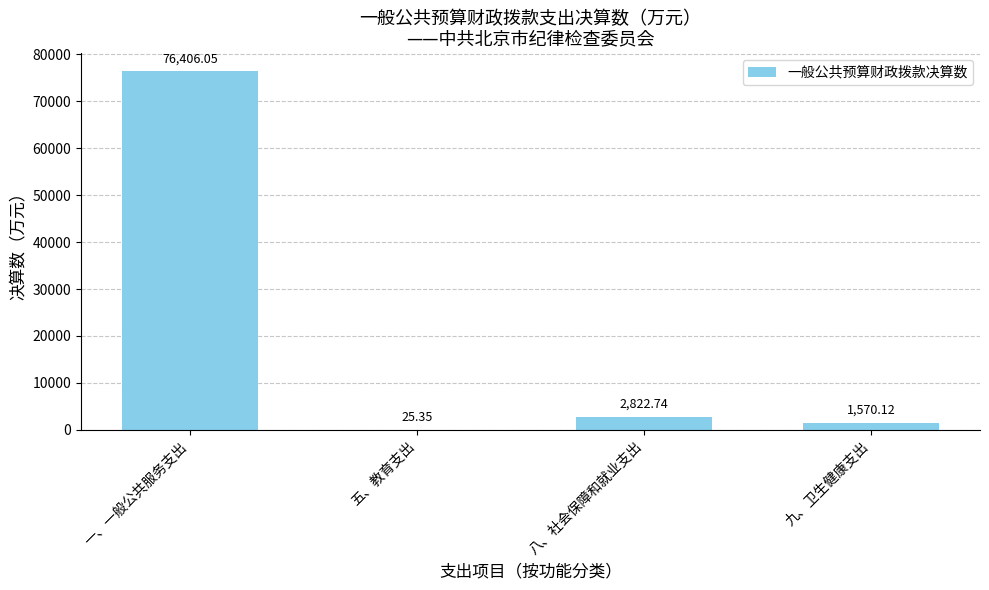

What is the average value?

20206.1